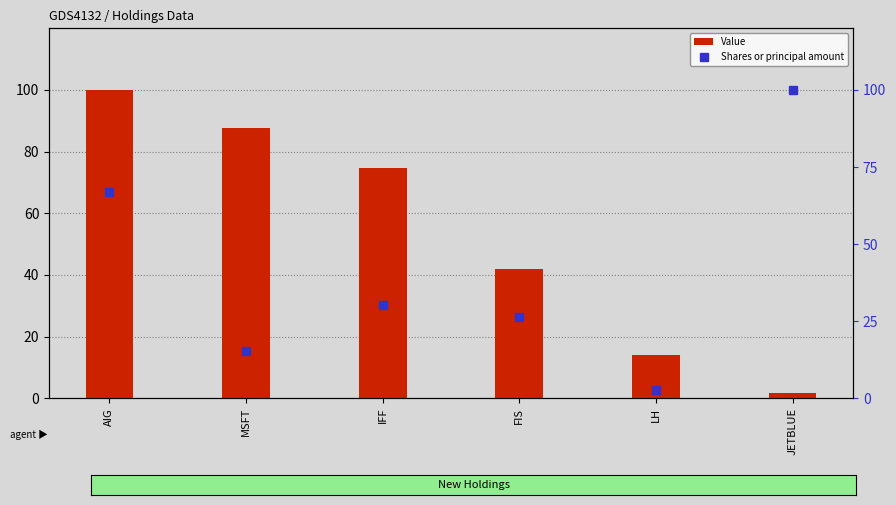

At which category is the sum across all series the highest?

AIG